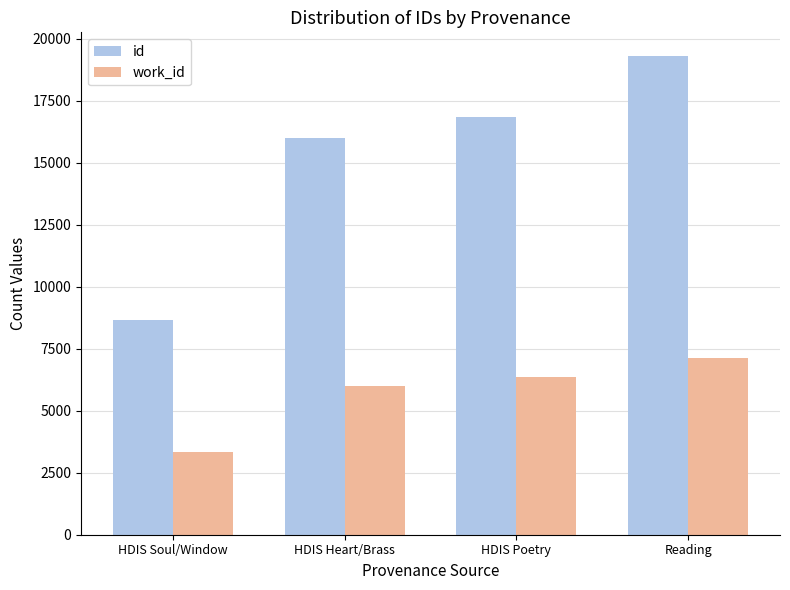

What is the approximate value of work_id at HDIS Heart/Brass, to the nearest 10?

6020